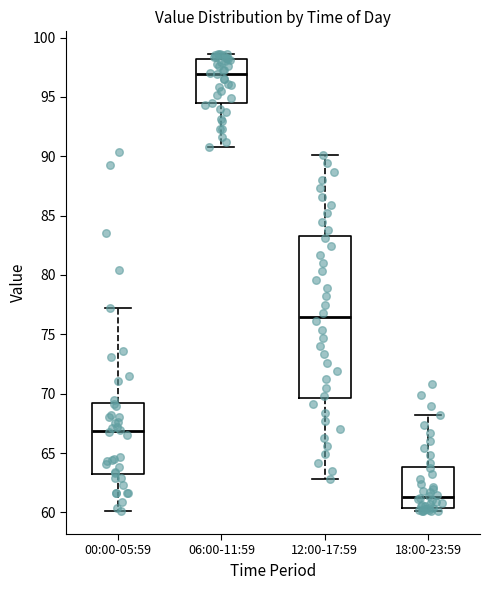

Reading left to right, read every box against the y-axis: the position of its median line, the range the box covers, and the ends of its whiskers. The values are not printed on the chart, so give them approximately, as read against the axis.

00:00-05:59: median 67.0, box 63.0 to 69.0, whiskers 60.0 to 77.0
06:00-11:59: median 97.0, box 94.5 to 98.0, whiskers 91.0 to 98.5
12:00-17:59: median 76.5, box 69.5 to 83.5, whiskers 63.0 to 90.0
18:00-23:59: median 61.5, box 60.5 to 64.0, whiskers 60.0 to 68.0